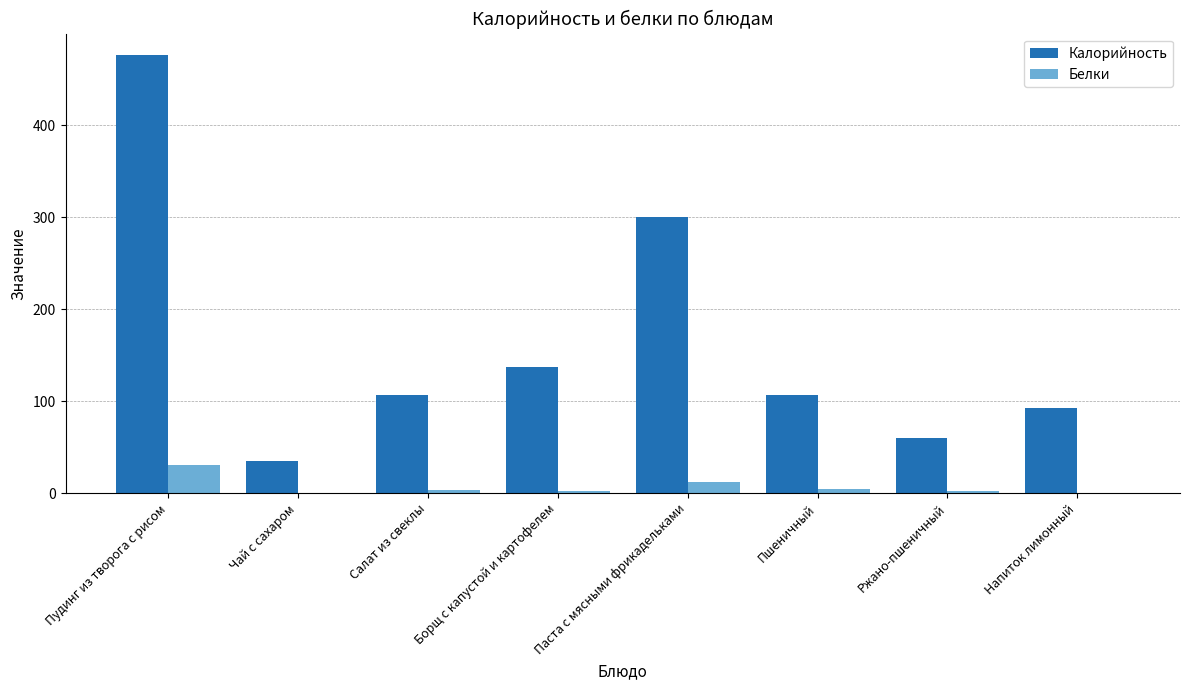

Where is Калорийность nearest to the value 255?

Паста с мясными фрикадельками